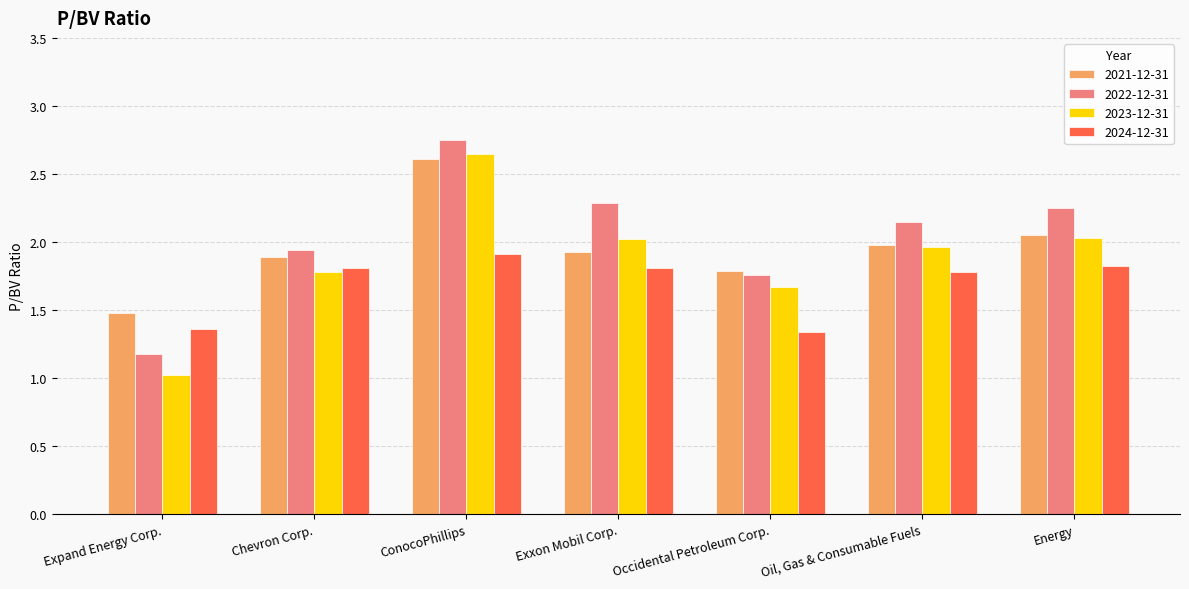

Is it true that 2024-12-31 equals 1.8 at Energy?

True